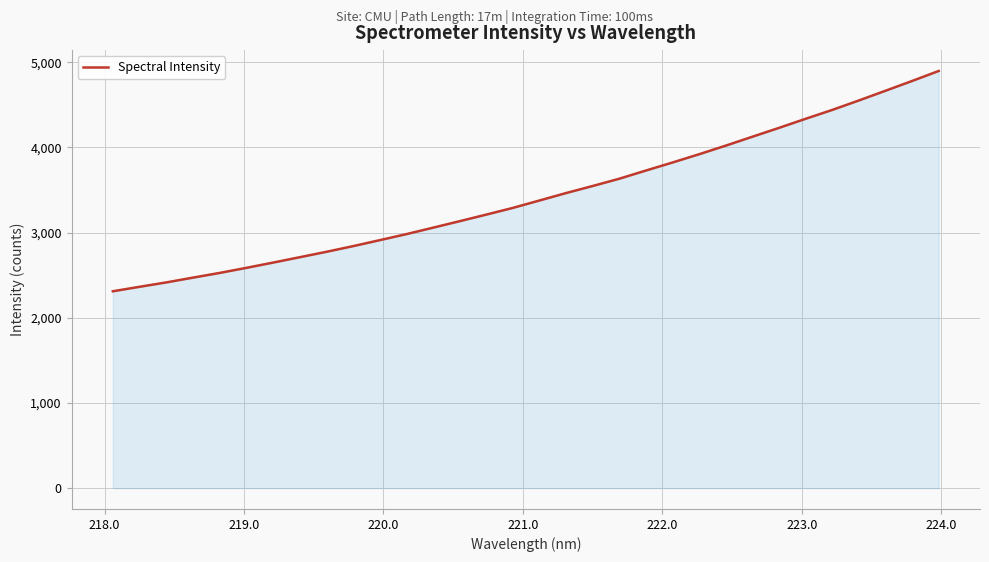

Count the number of categories in the chart.

32